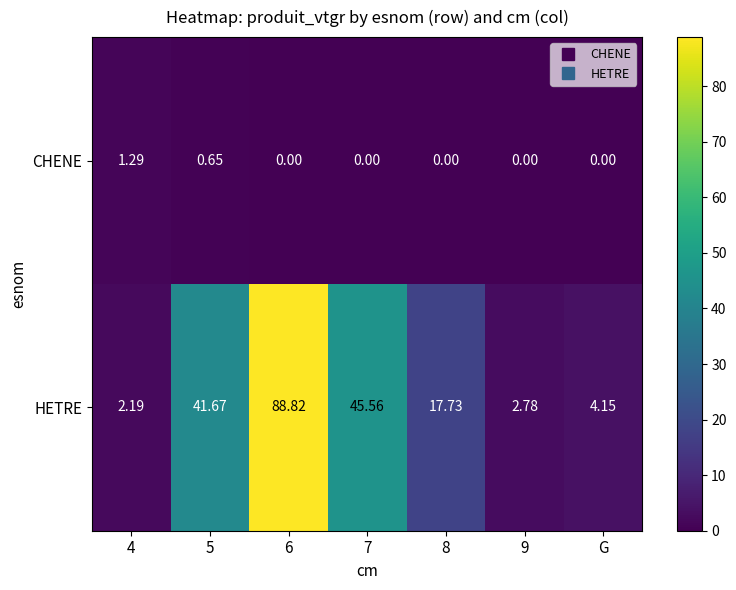

Count the number of data series in this chart.

2